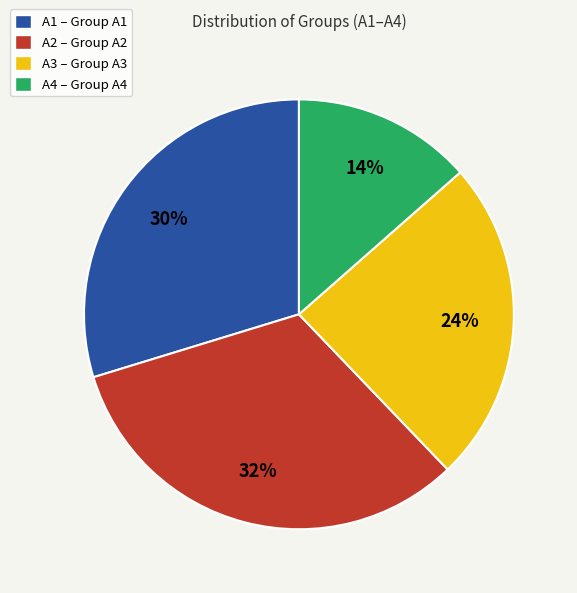

Combined, do A2 and A4 account for over 50%?

No